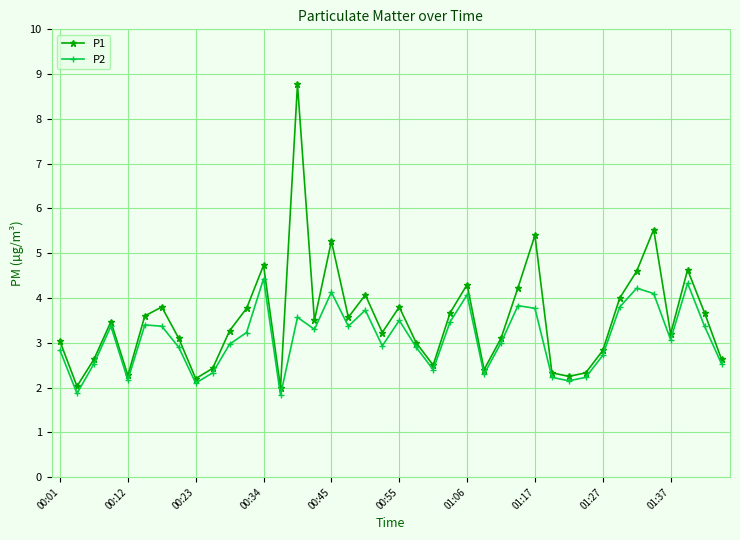

List the series in order of their peak value, highest first.

P1, P2